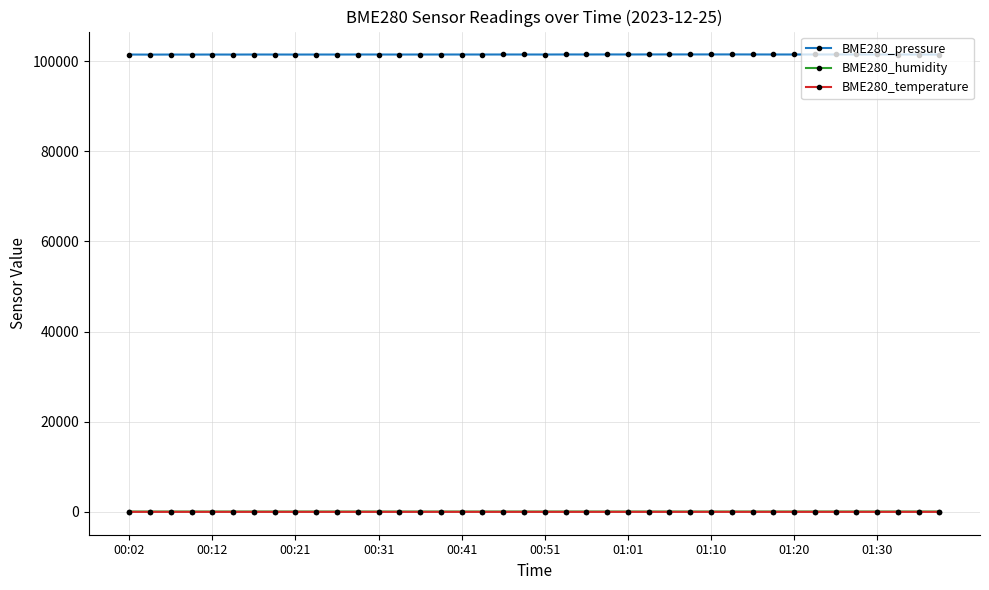

What is the sum of all BME280_temperature values?

581.9